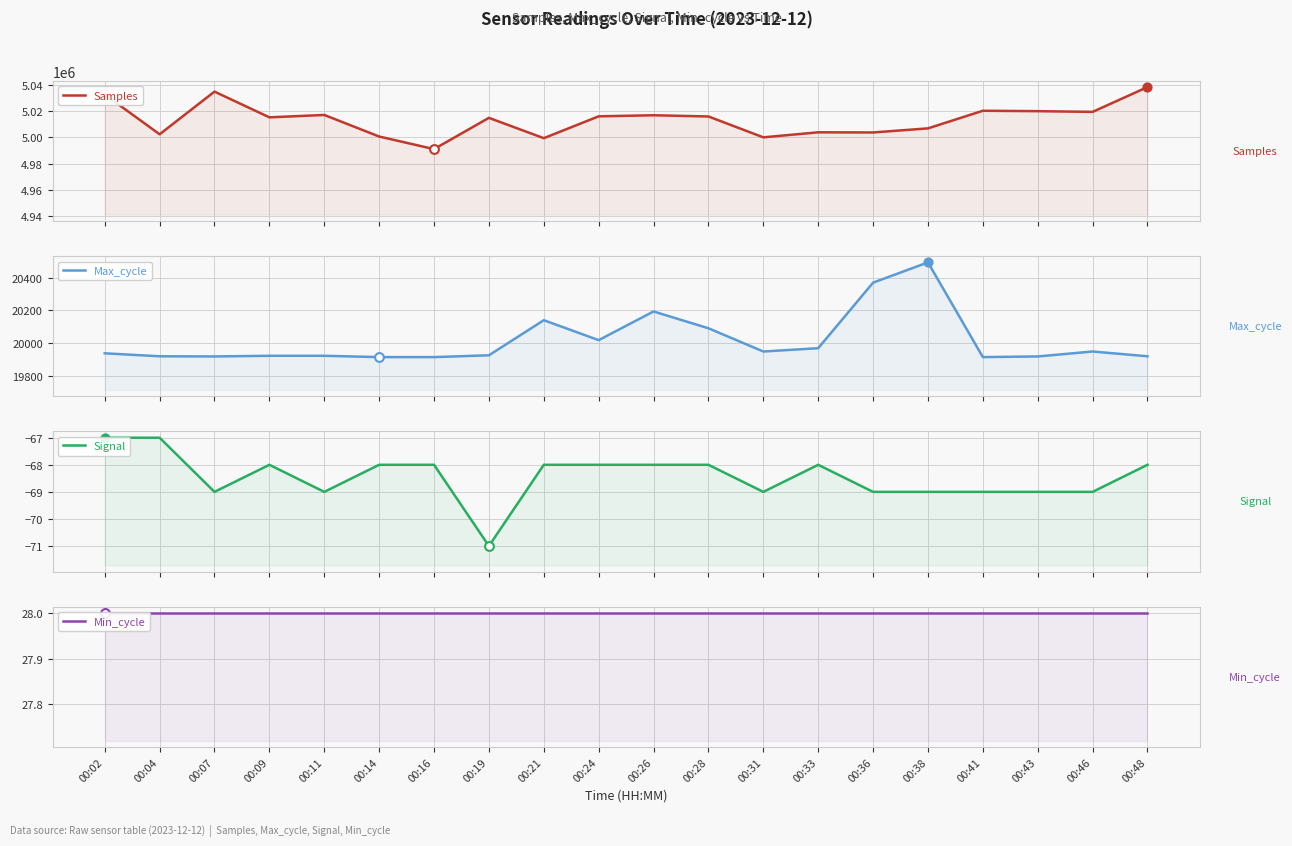

At which category is the sum across all series the highest?

00:48